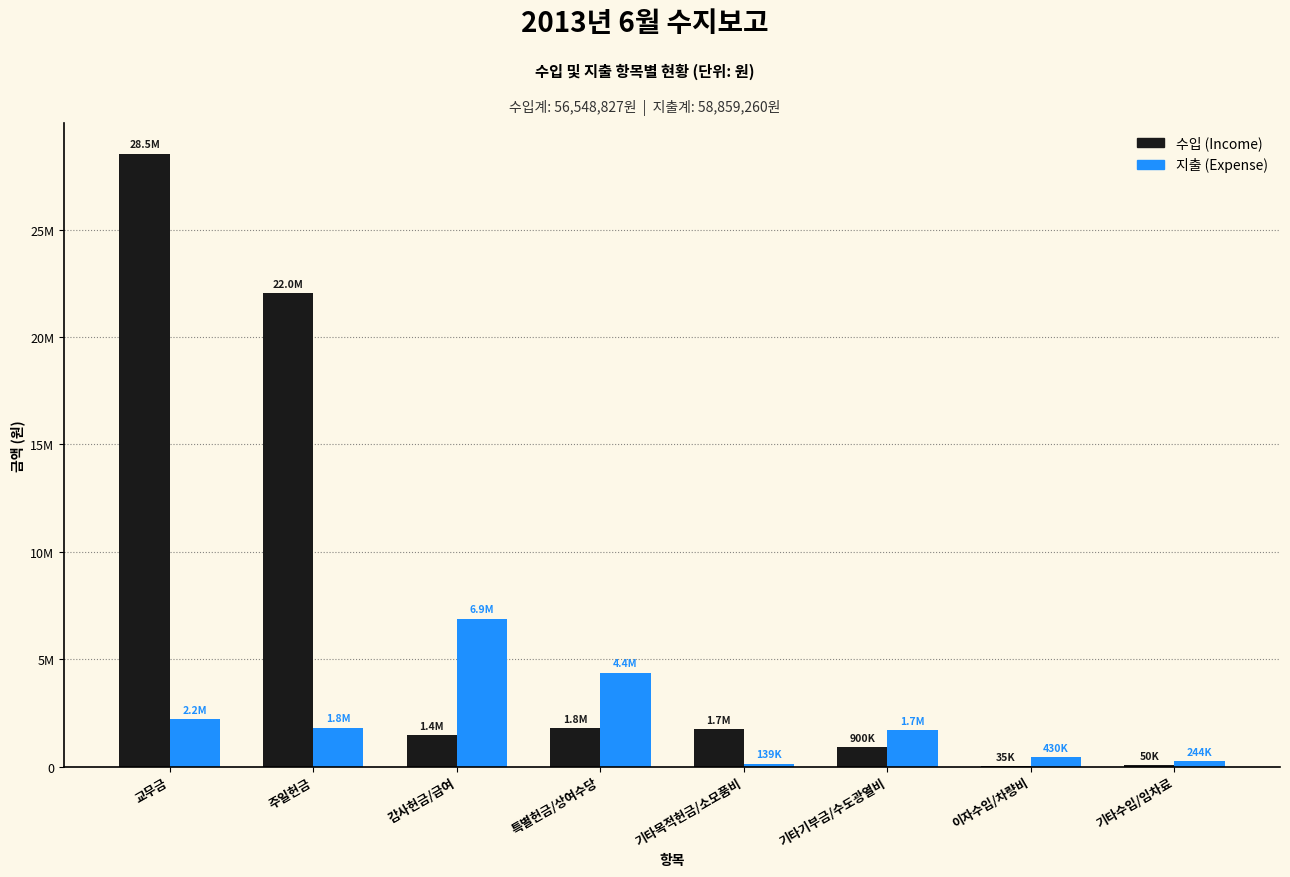

Which series has the largest range (max minus min)?

수입 (Income)